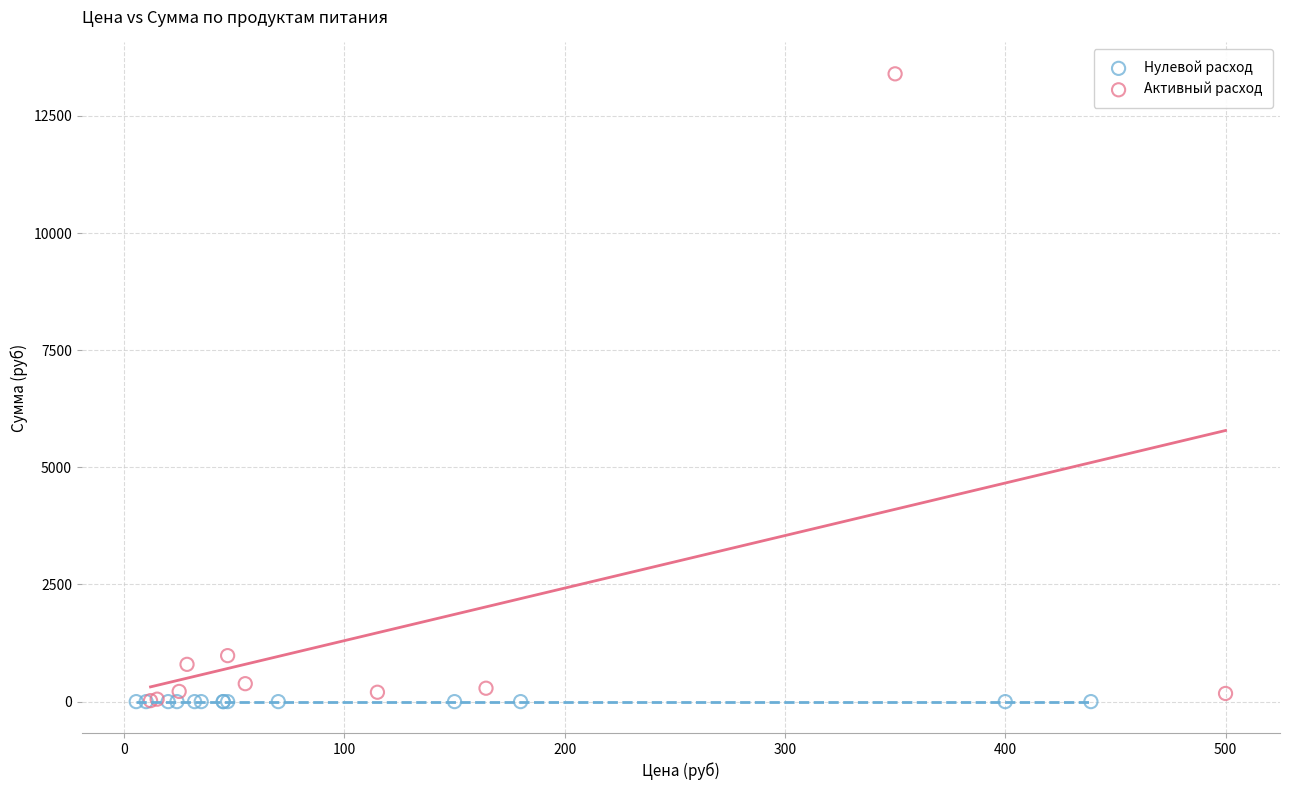

Which series contains the highest Y value?

Активный расход